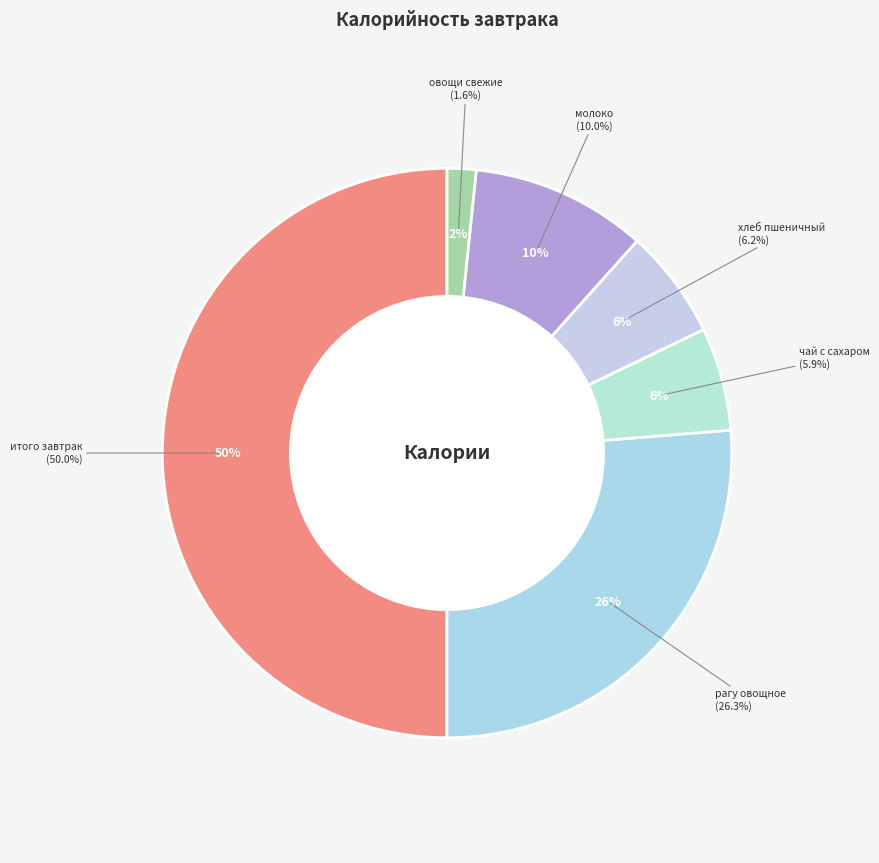

Which category has the biggest portion of the pie?

итого завтрак